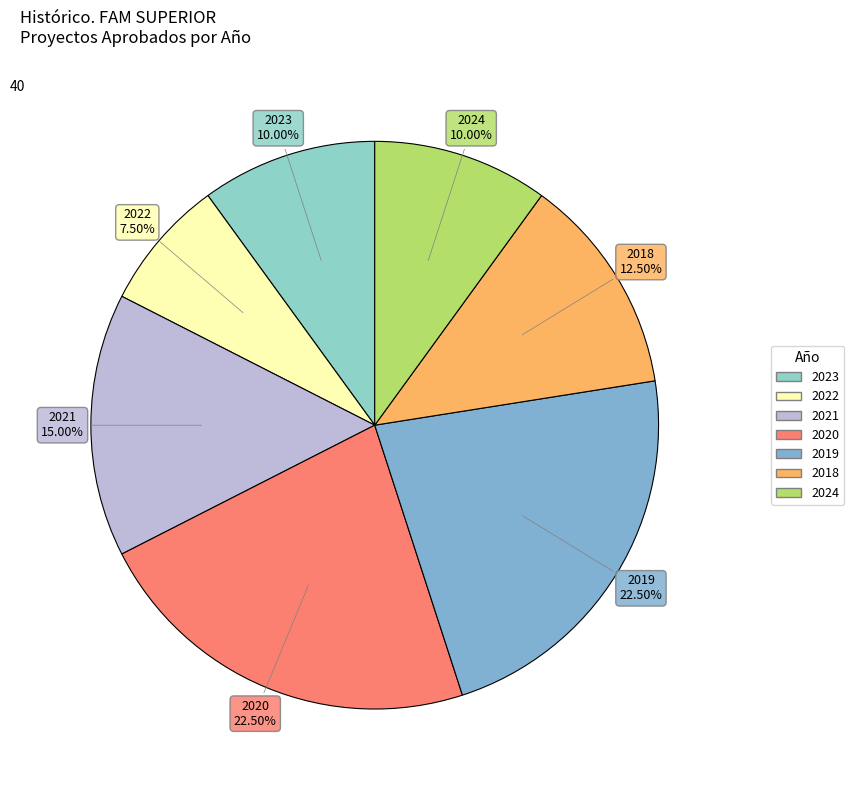

Is there any slice that represents more than half of the pie?

No